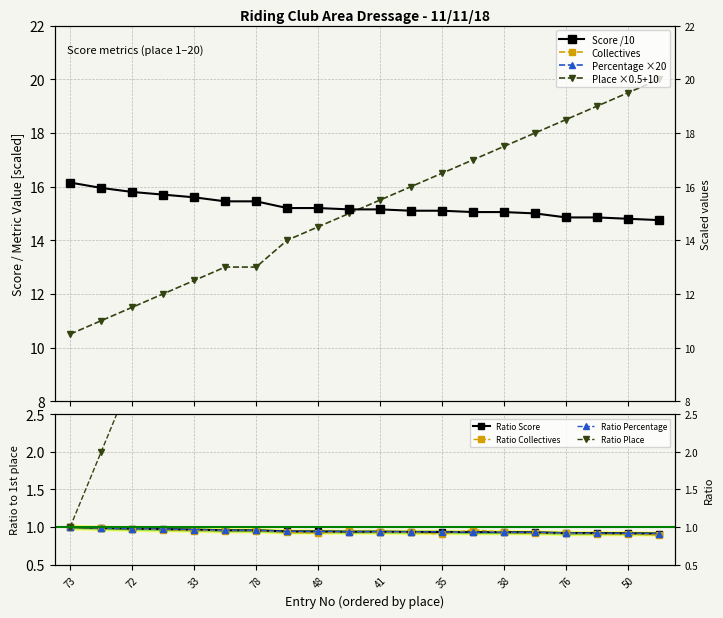

Reading left to right, what are all the values shown in this chart?

Score: 16.1	15.9	15.8	15.7	15.6	15.4	15.4	15.2	15.2	15.2	15.2	15.1	15.1	15.1	15.1	15.0	14.8	14.8	14.8	14.8
Collectives: 42.5	42.0	41.5	41.0	40.5	40.5	40.5	39.5	39.0	40.0	39.5	39.5	38.5	41.0	39.5	39.0	39.0	38.5	38.5	38.0
Percentage: 1404.0	1386.0	1374.0	1366.0	1356.0	1344.0	1344.0	1322.0	1322.0	1318.0	1318.0	1314.0	1314.0	1308.0	1308.0	1304.0	1292.0	1292.0	1286.0	1282.0
Place: 10.5	11.0	11.5	12.0	12.5	13.0	13.0	14.0	14.5	15.0	15.5	16.0	16.5	17.0	17.5	18.0	18.5	19.0	19.5	20.0